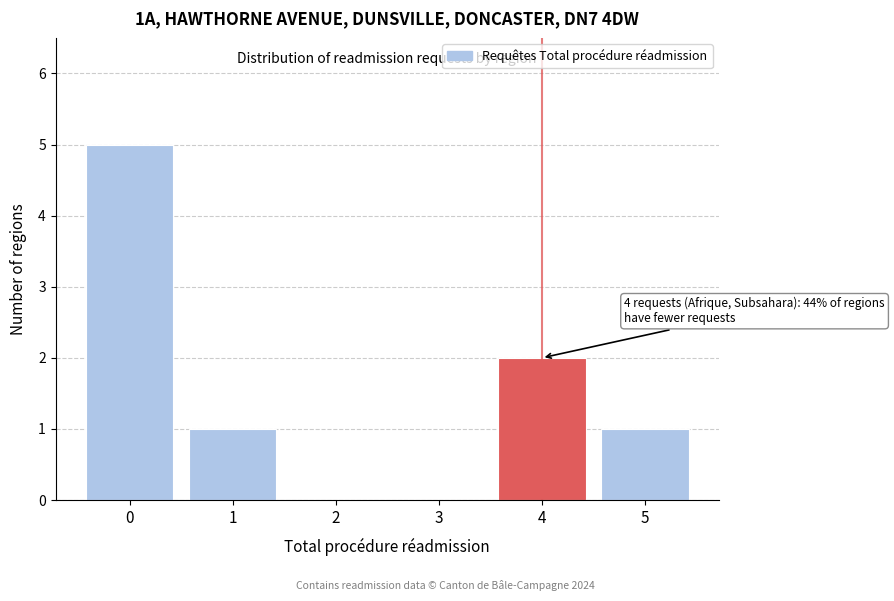

Which range on the x-axis has the tallest bar?

-0.5 to 0.5